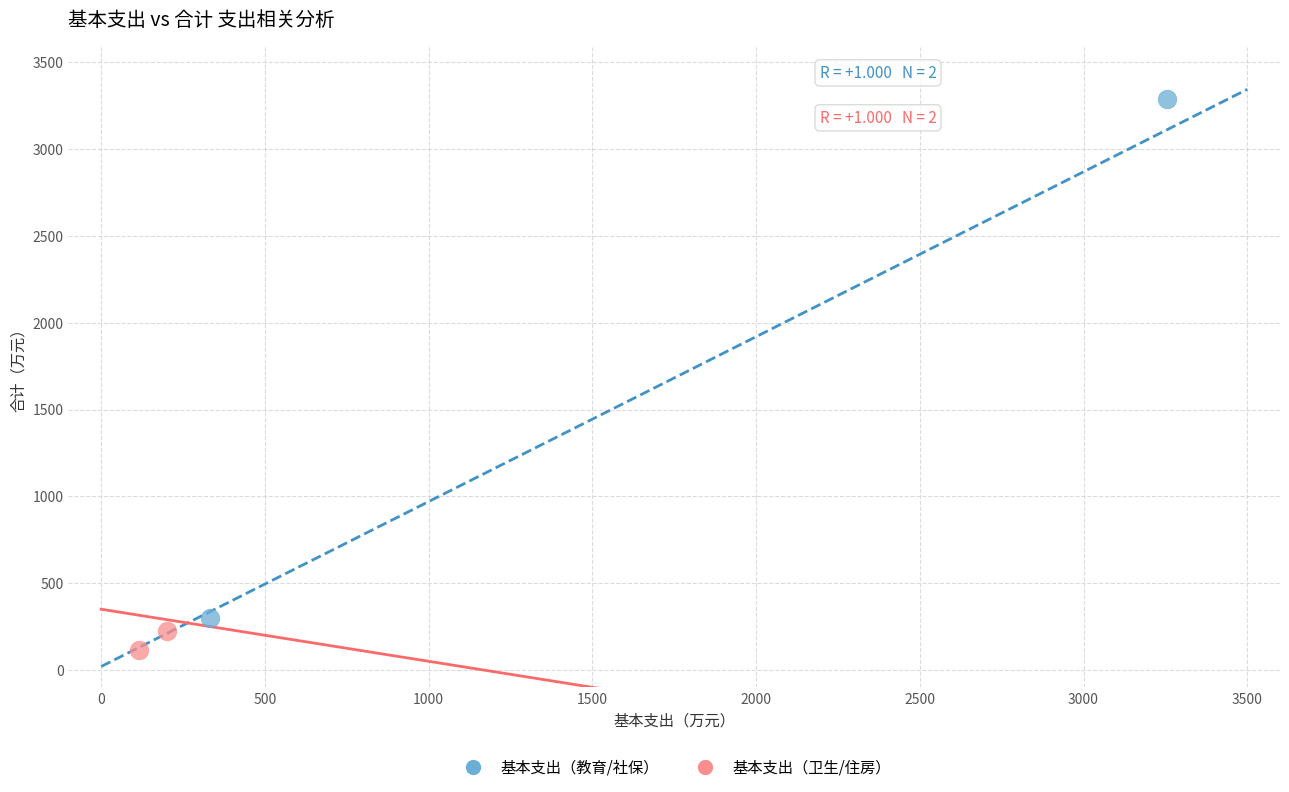

Which series has the widest spread of Y values?

基本支出（教育/社保）